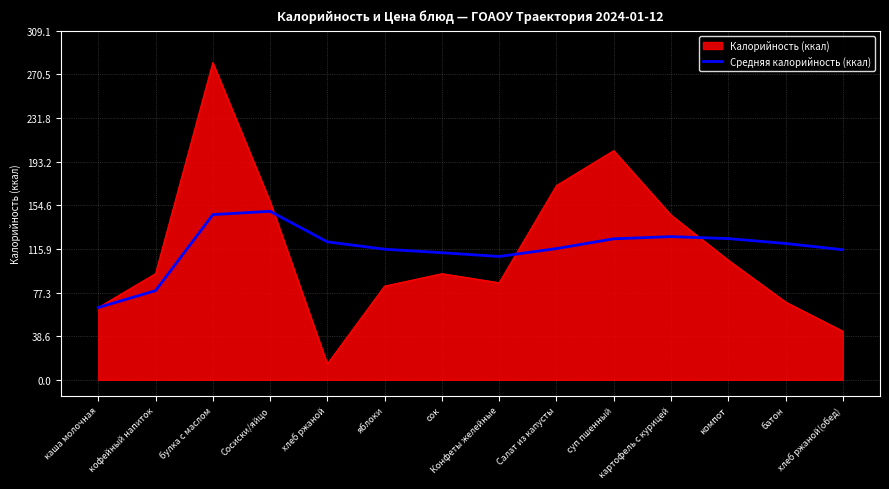

Rank the series by their maximum value, from highest to lowest.

Калорийность (ккал), Средняя калорийность (ккал)